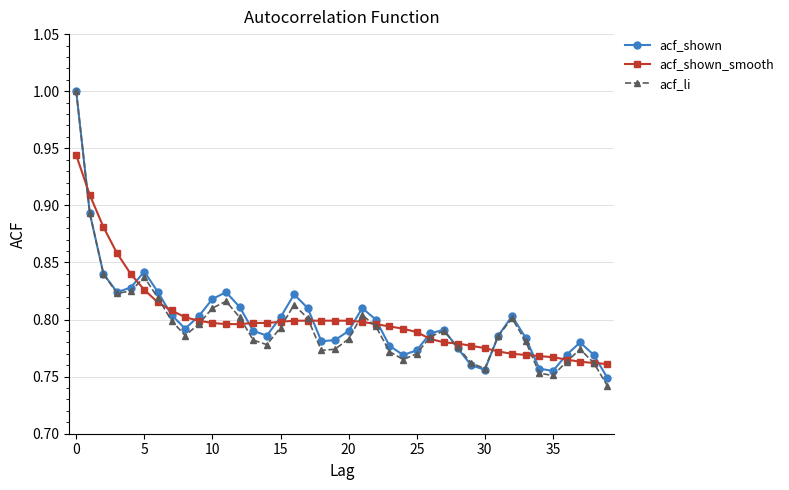

At how many categories does at least one series exceed 0?

40